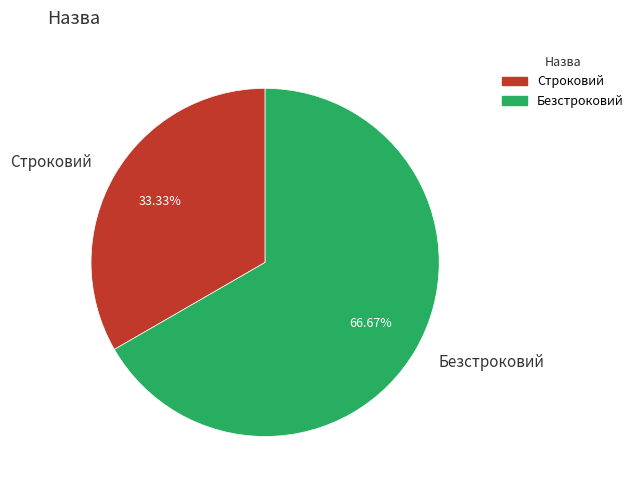

To the nearest percent, what is the difference between the Безстроковий and Строковий slice percentages?

33%